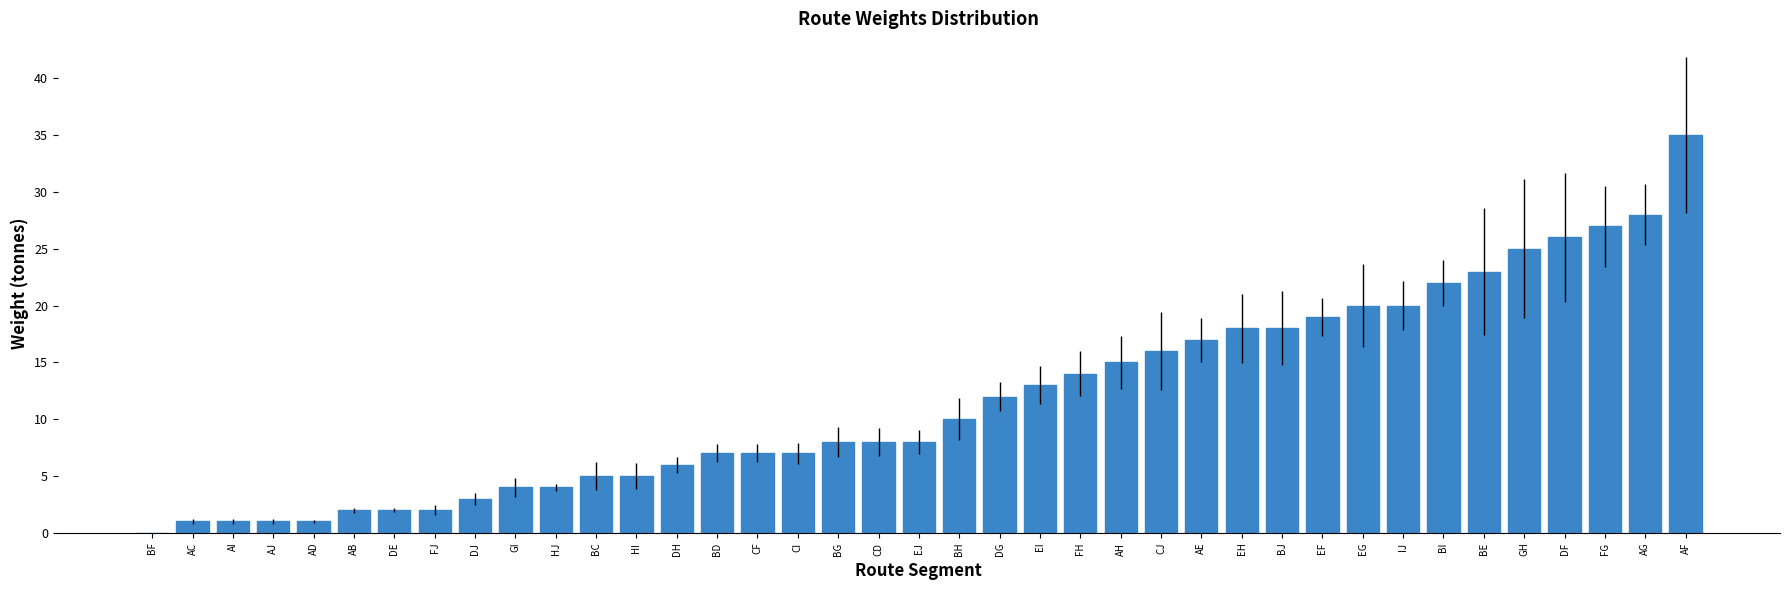

Are the bars horizontal?

No